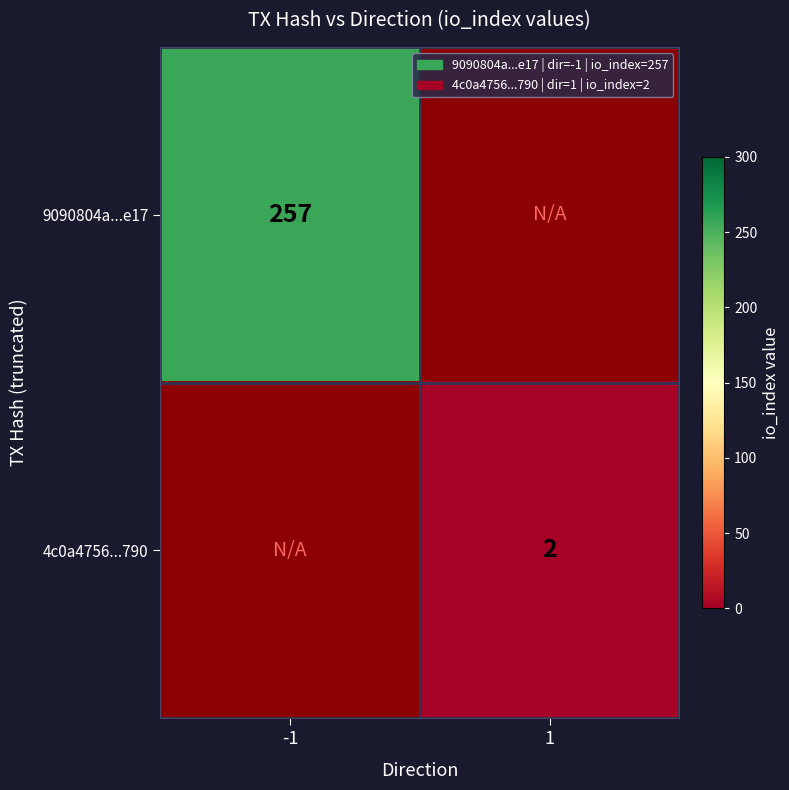

The 9090804a...e17 series shows 257 at -1. True or false?

True